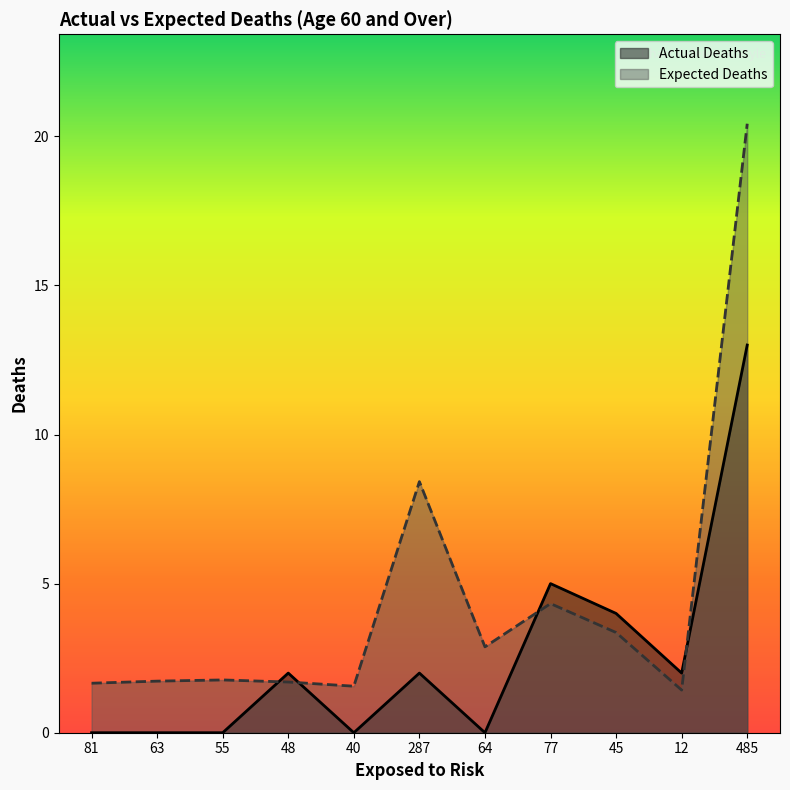

What is the label of the 4th point from the right?

77